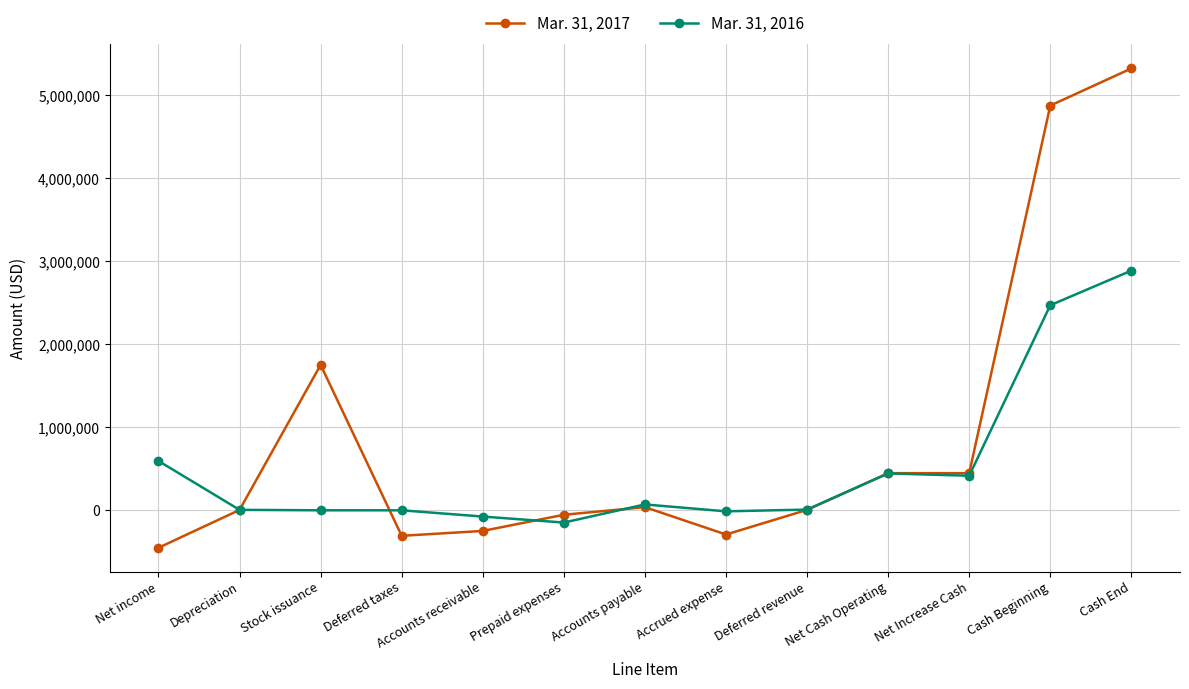

What position from the left is Deferred taxes?

4